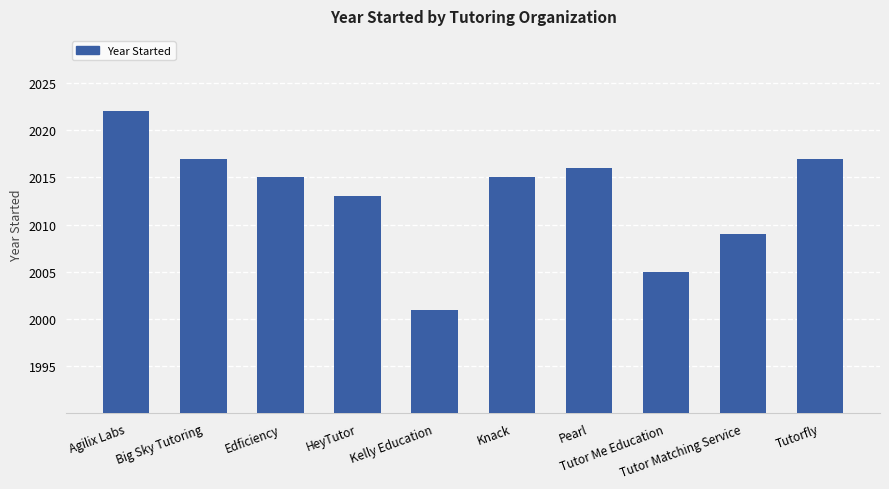

Is it true that the value at Edficiency is 2718?

False